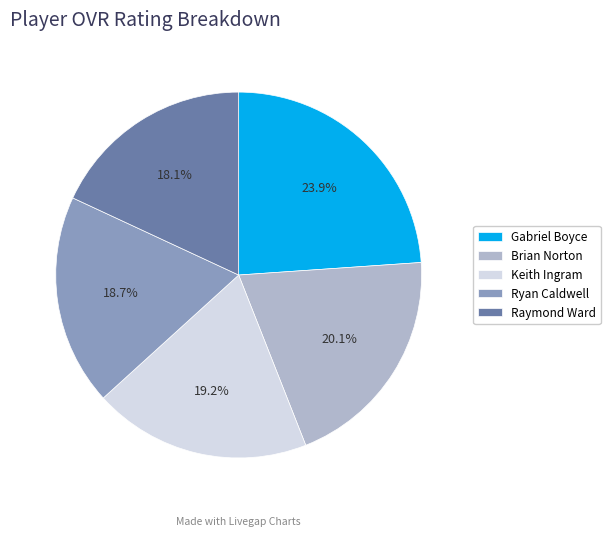

Count the number of slices in the pie.

5